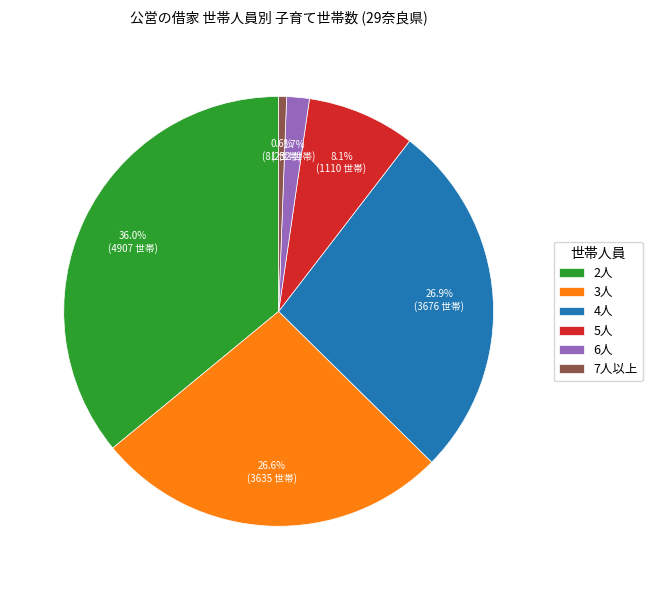

To the nearest percent, what percentage of the pie is 7人以上?

1%